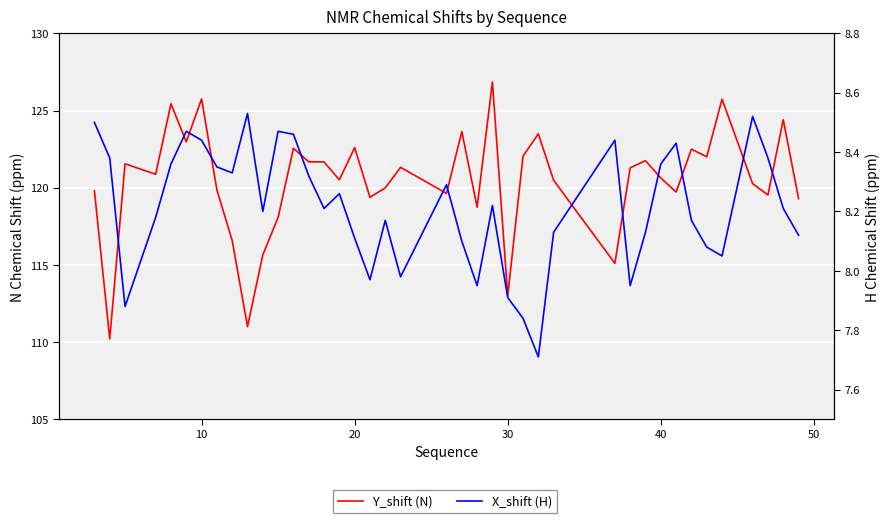

Reading left to right, what are all the values shown in this chart?

Y_shift (N): 119.8	110.2	121.5	120.9	125.4	123.0	125.8	119.9	116.6	111.0	115.7	118.1	122.5	121.7	121.7	120.5	122.6	119.4	120.0	121.3	119.6	123.6	118.7	126.8	113.0	122.0	123.5	120.5	115.1	121.3	121.8	120.6	119.7	122.5	122.0	125.7	120.3	119.5	124.4	119.3
X_shift (H): 8.5	8.4	7.9	8.2	8.4	8.5	8.4	8.3	8.3	8.5	8.2	8.5	8.5	8.3	8.2	8.3	8.1	8.0	8.2	8.0	8.3	8.1	8.0	8.2	7.9	7.8	7.7	8.1	8.4	8.0	8.1	8.4	8.4	8.2	8.1	8.1	8.5	8.4	8.2	8.1